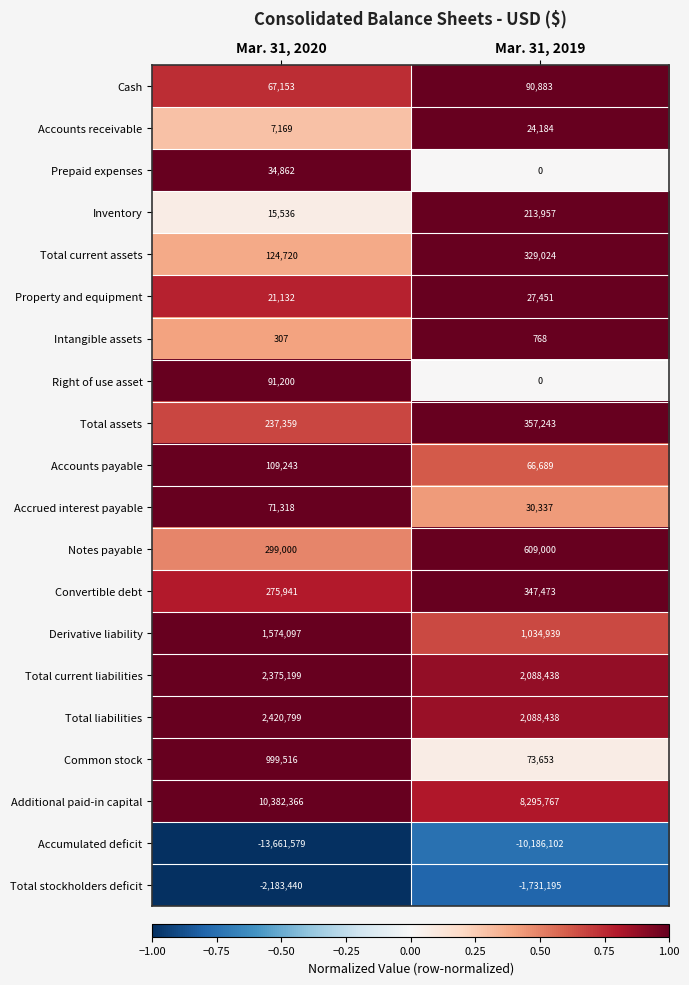

Which category has the lowest value across all series?

Mar. 31, 2020